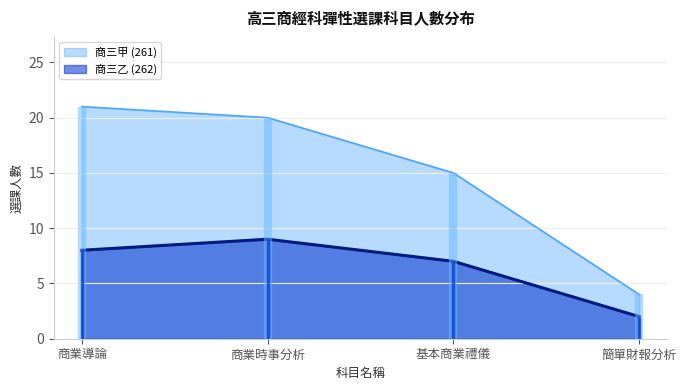

What is the maximum value for 商三甲 (261)?

21